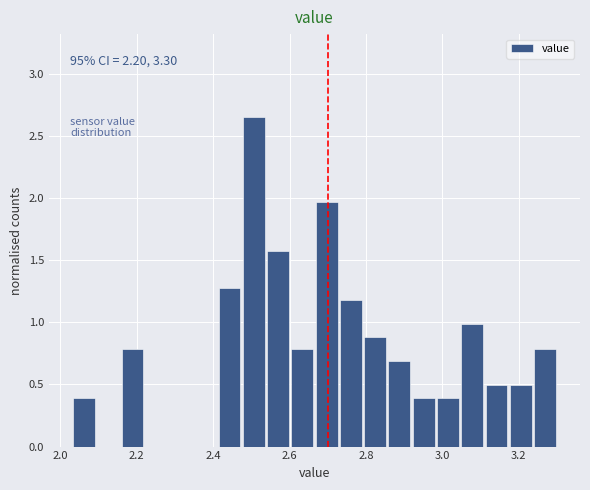

Read against the x-axis, roughly where is the centre of the tallest bar?

2.50